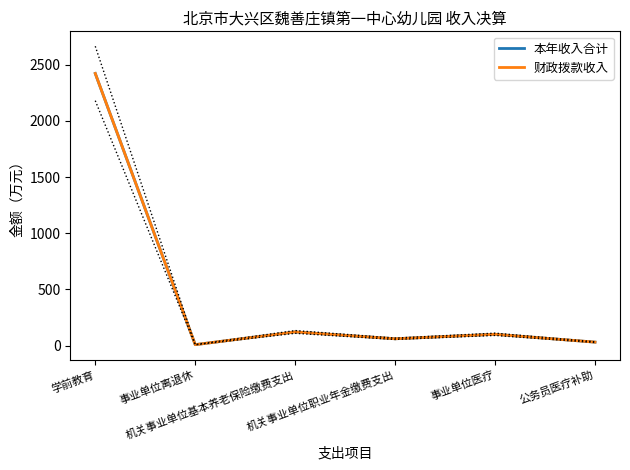

Is the value of 本年收入合计 at 事业单位离退休 greater than the value of 财政拨款收入 at 事业单位医疗?

No